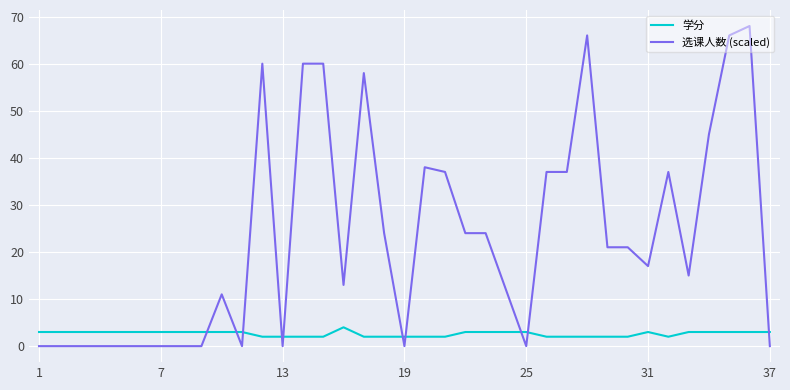

Which series has the widest spread of values?

选课人数 (scaled)